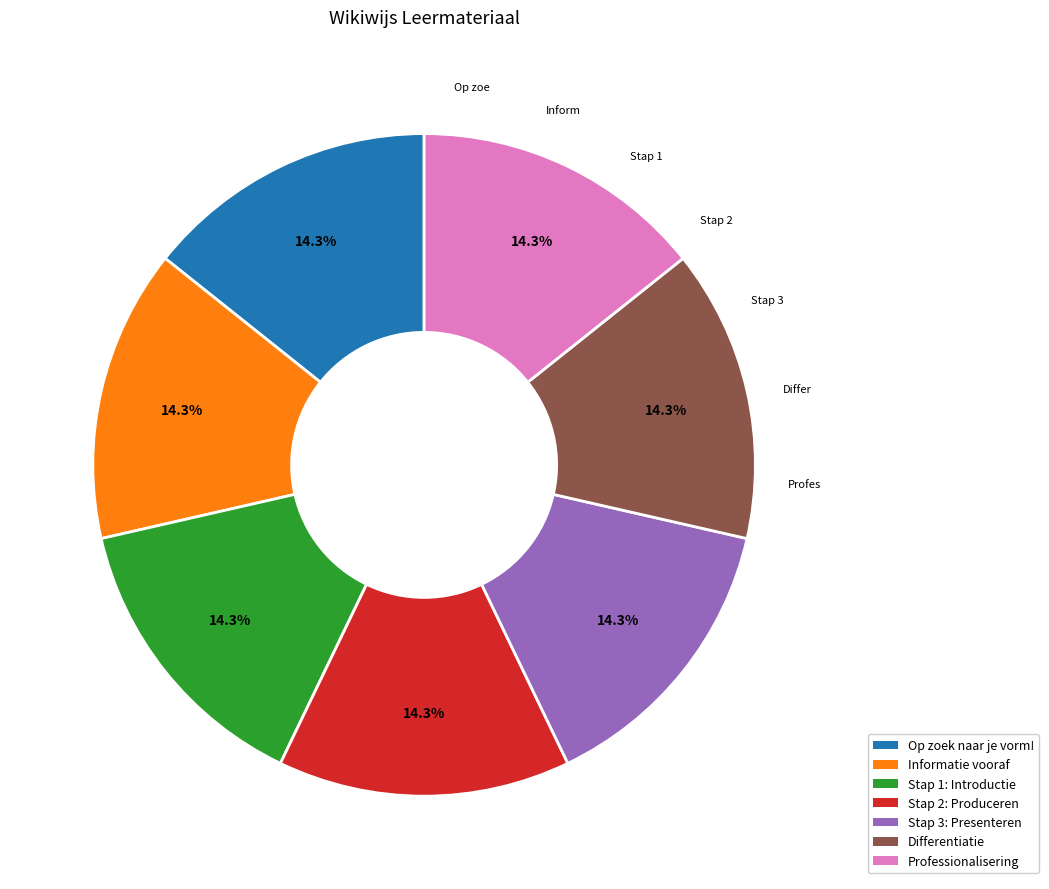

To the nearest percent, what is the combined percentage of Differentiatie and Op zoek naar je vorm!?

29%